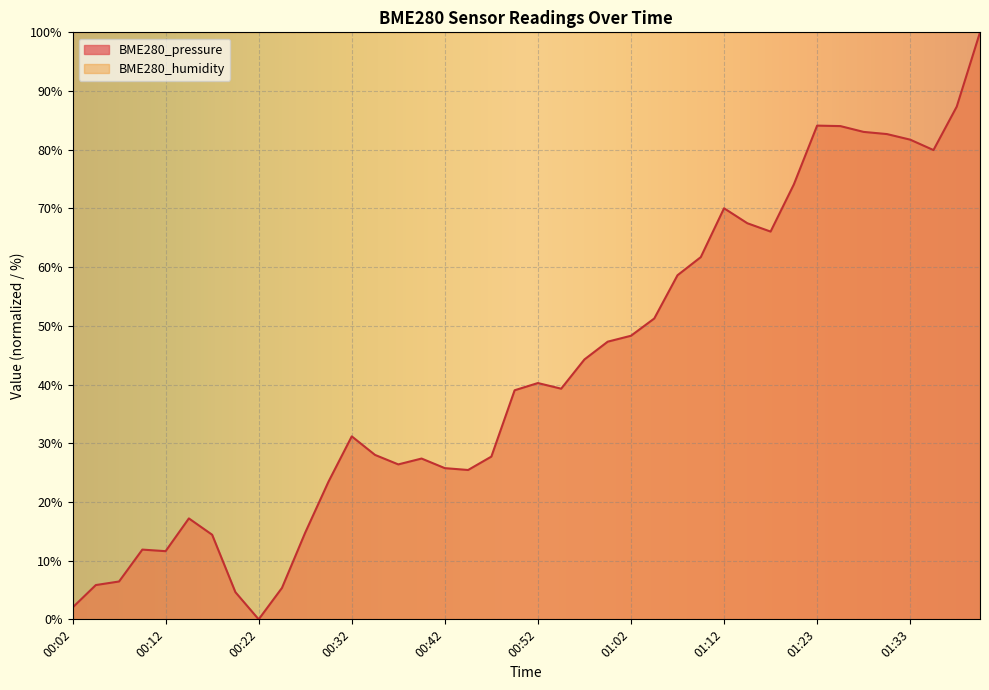

Rank the categories by value from lowest to highest.

00:22, 00:02, 00:19, 00:25, 00:04, 00:07, 00:12, 00:09, 00:17, 00:27, 00:14, 00:30, 00:45, 00:42, 00:37, 00:40, 00:47, 00:35, 00:32, 00:50, 00:55, 00:52, 00:57, 01:00, 01:02, 01:05, 01:07, 01:10, 01:17, 01:15, 01:12, 01:20, 01:35, 01:33, 01:30, 01:28, 01:25, 01:23, 01:38, 01:40